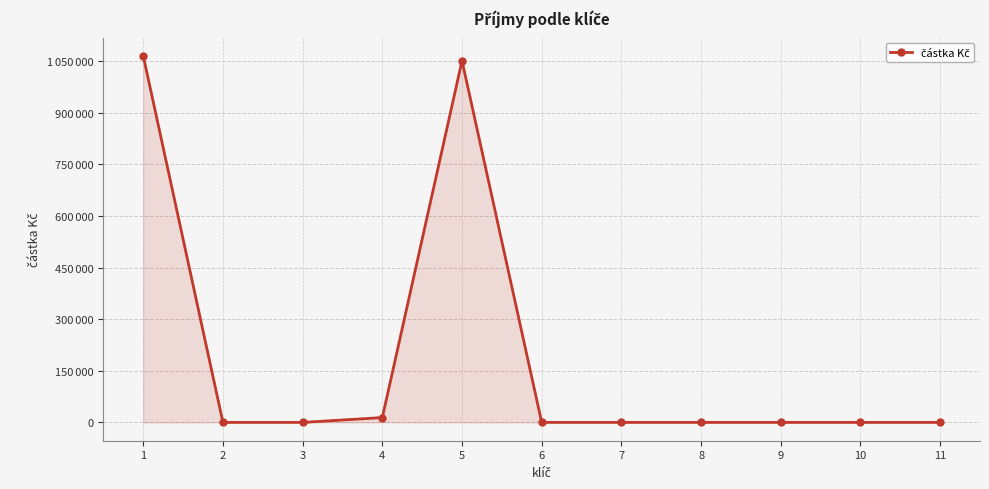

Does the chart have visible grid lines?

Yes